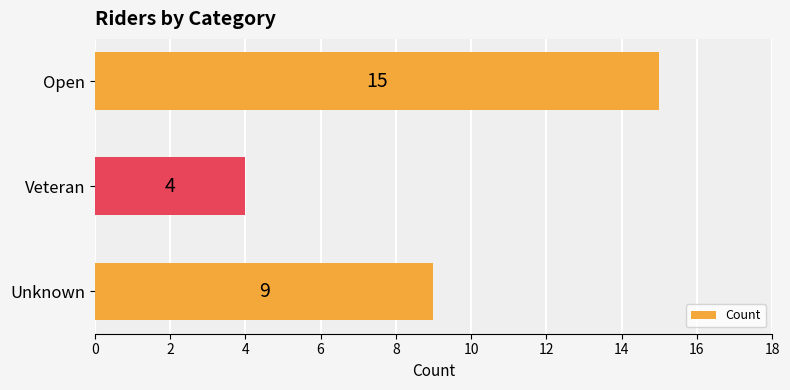

How many data points does each series have?

3